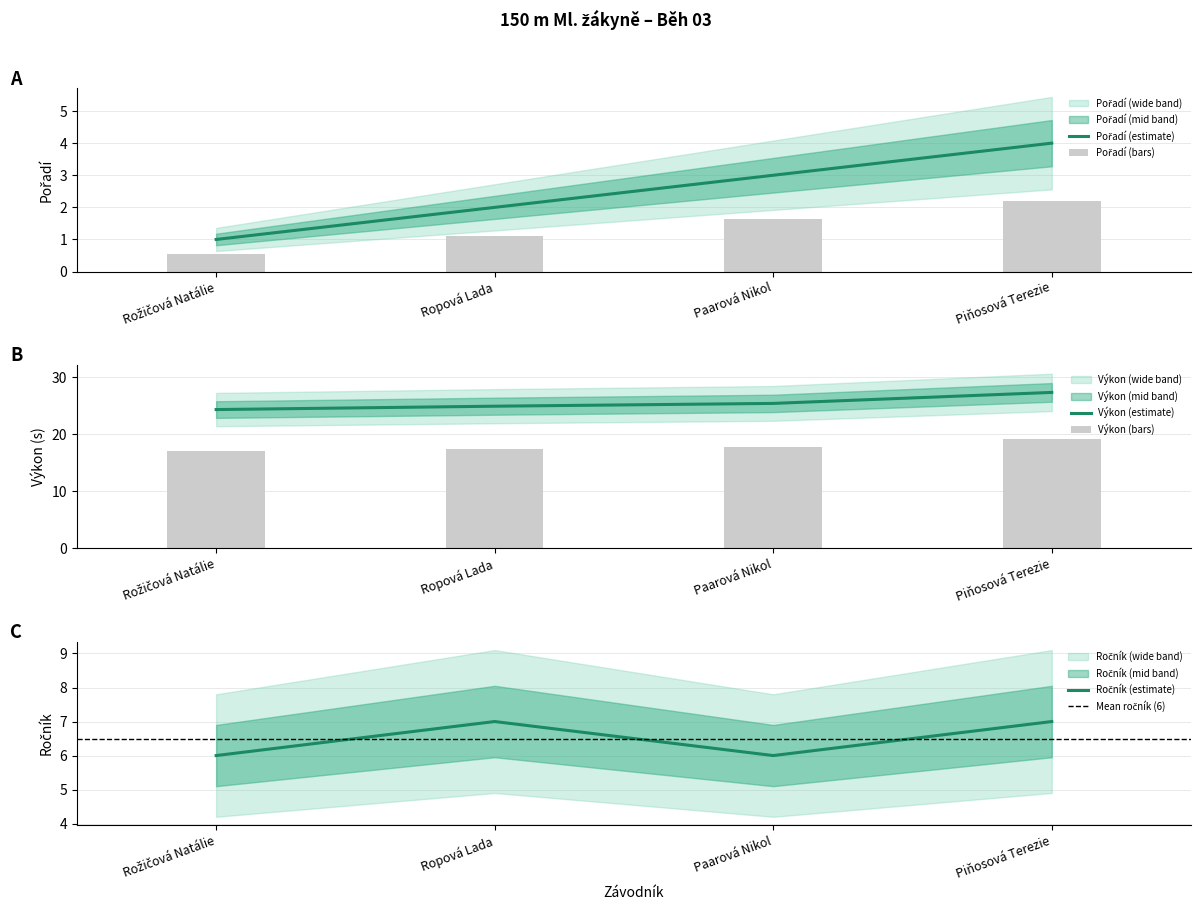

Reading left to right, extract all data points from this chart.

Pořadí: 1.0	2.0	3.0	4.0
Výkon: 24.4	24.9	25.4	27.4
Ročník: 6.0	7.0	6.0	7.0